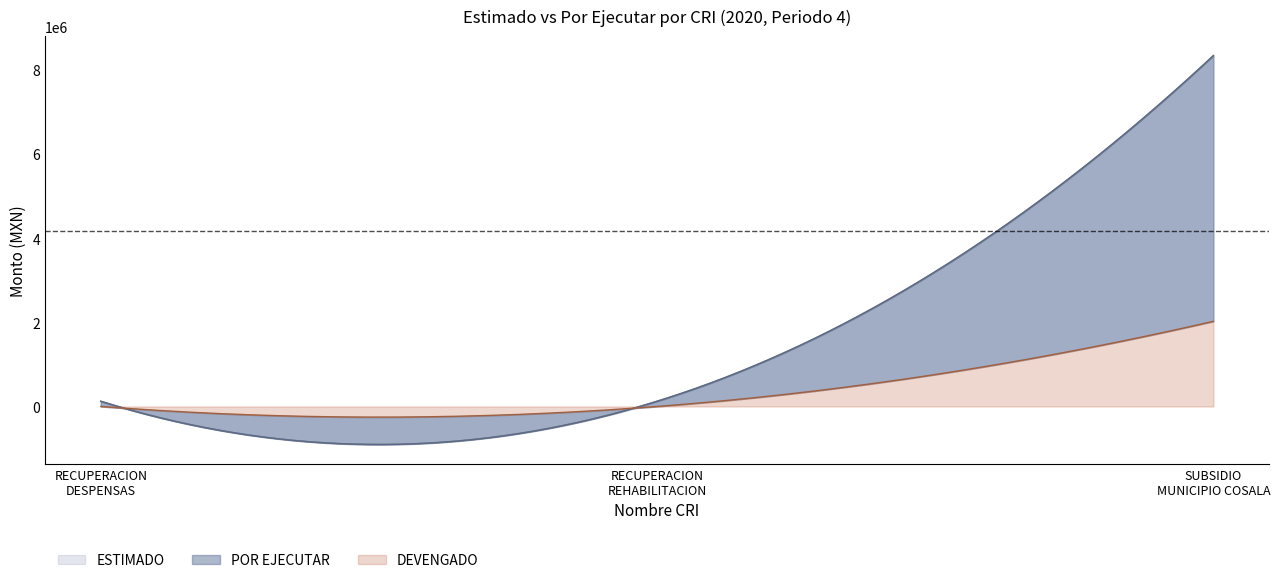

What is the label of the 3rd point from the left?

SUBSIDIO MUNICIPIO COSALA